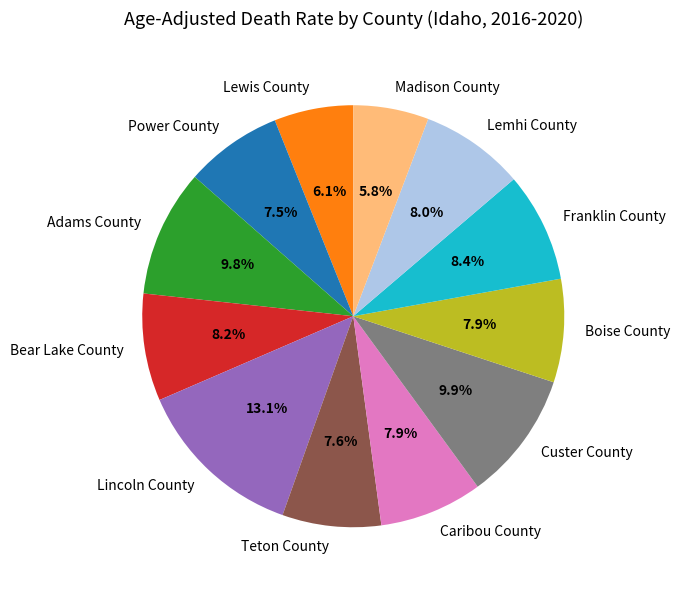

To the nearest percent, what is the combined percentage of Franklin County and Lemhi County?

16%